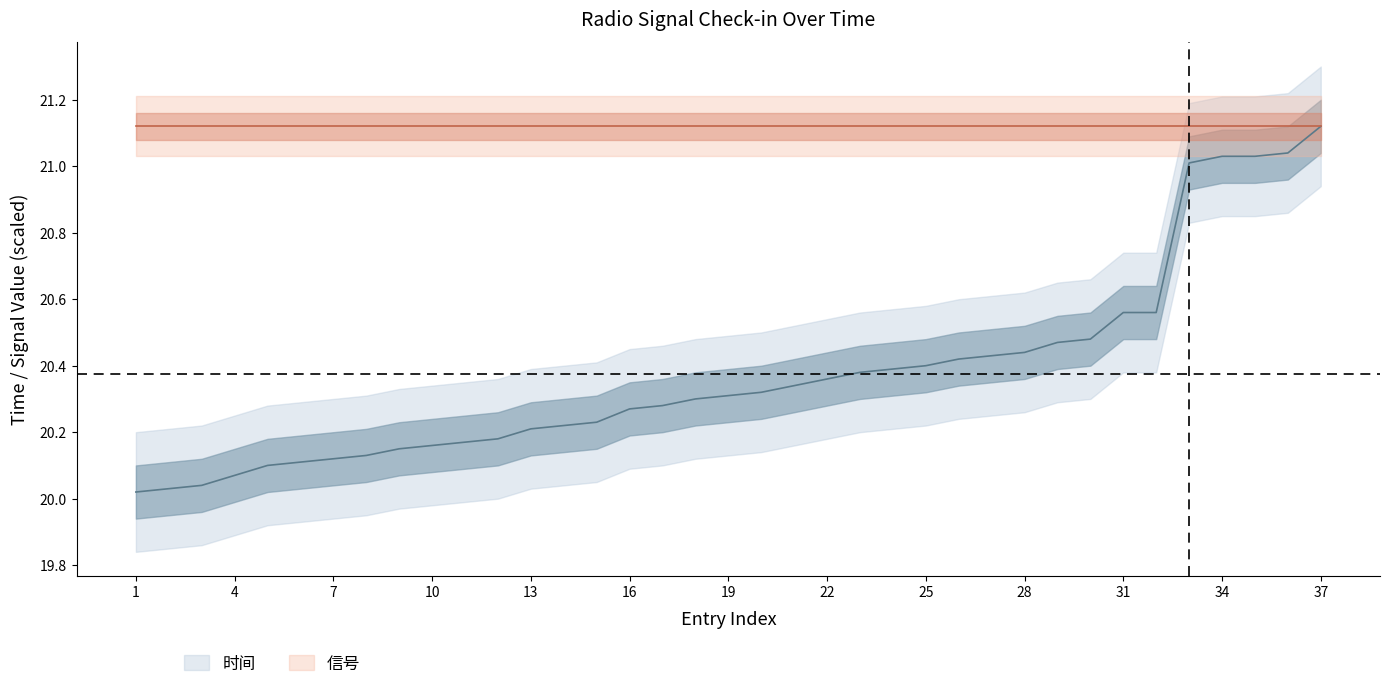

List the labels in order of value, largest first.

37, 36, 34, 35, 33, 31, 32, 30, 29, 28, 27, 26, 25, 24, 23, 22, 21, 20, 19, 18, 17, 16, 15, 14, 13, 12, 11, 10, 9, 8, 7, 6, 5, 4, 3, 2, 1